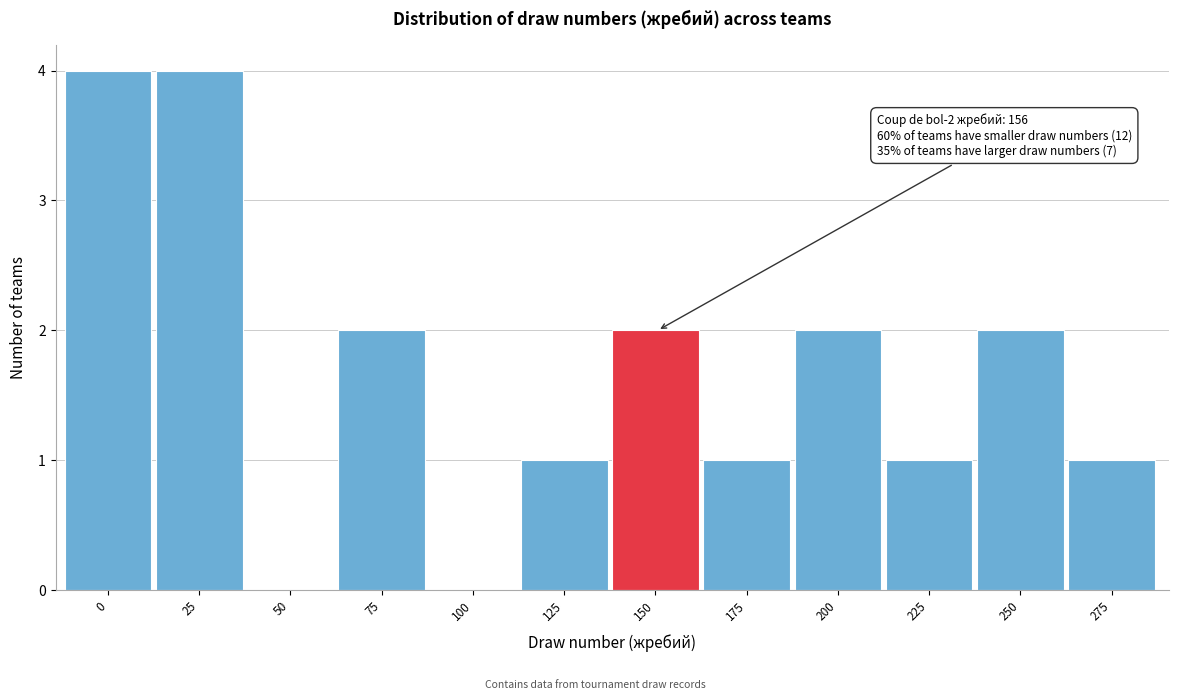

Reading left to right, what are all the values shown in this chart?

0=4	25=4	50=0	75=2	100=0	125=1	150=2	175=1	200=2	225=1	250=2	275=1